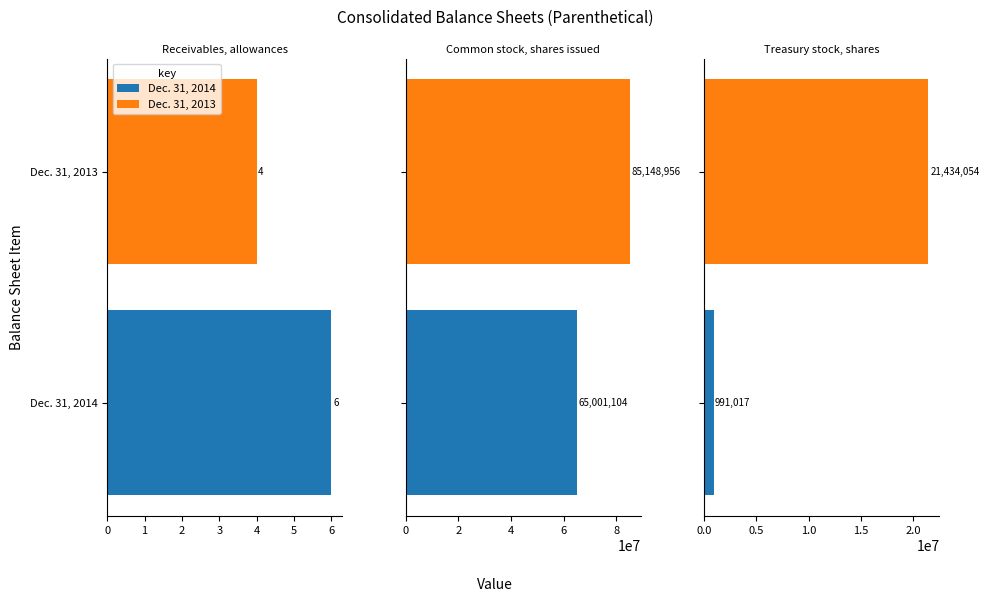

Reading left to right, what are all the values shown in this chart?

Dec. 31, 2014: Receivables, allowances=6	Common stock, shares issued=65001104	Treasury stock, shares=991017
Dec. 31, 2013: Receivables, allowances=4	Common stock, shares issued=85148956	Treasury stock, shares=21434054